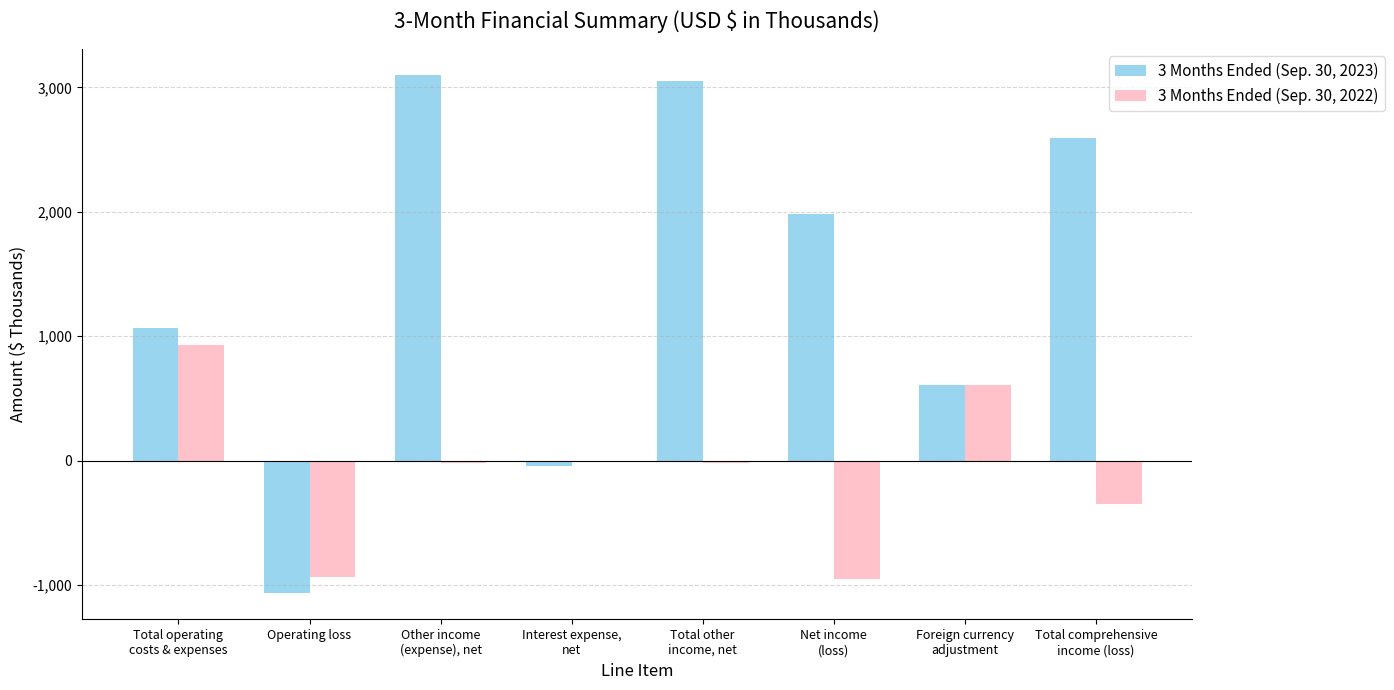

How many series are shown in this chart?

2